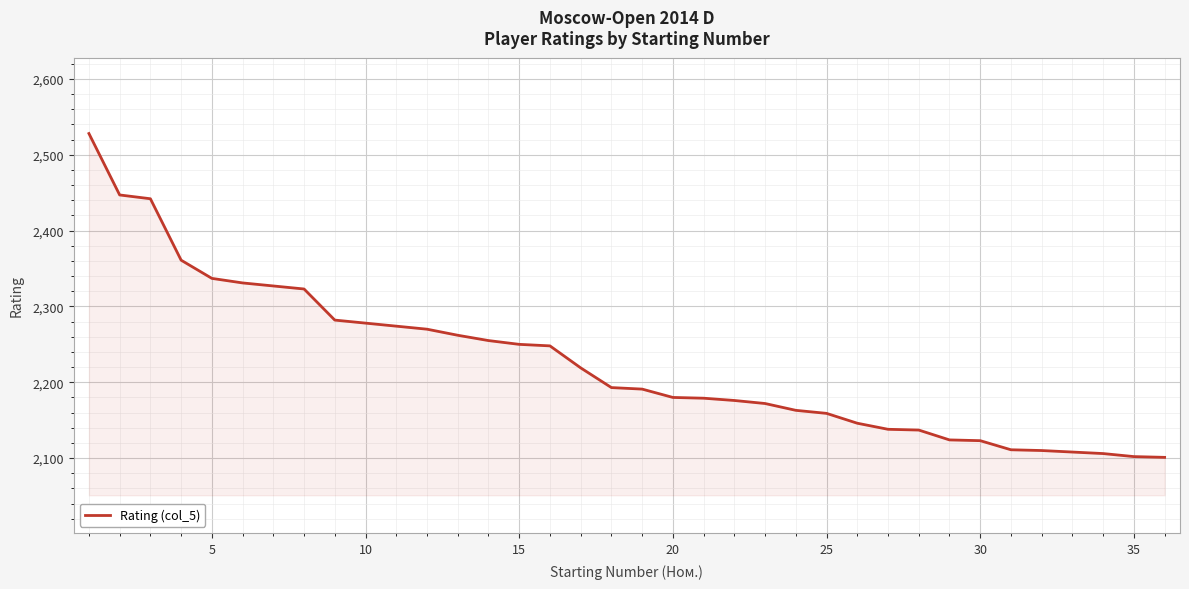

How many categories are shown in the chart?

36